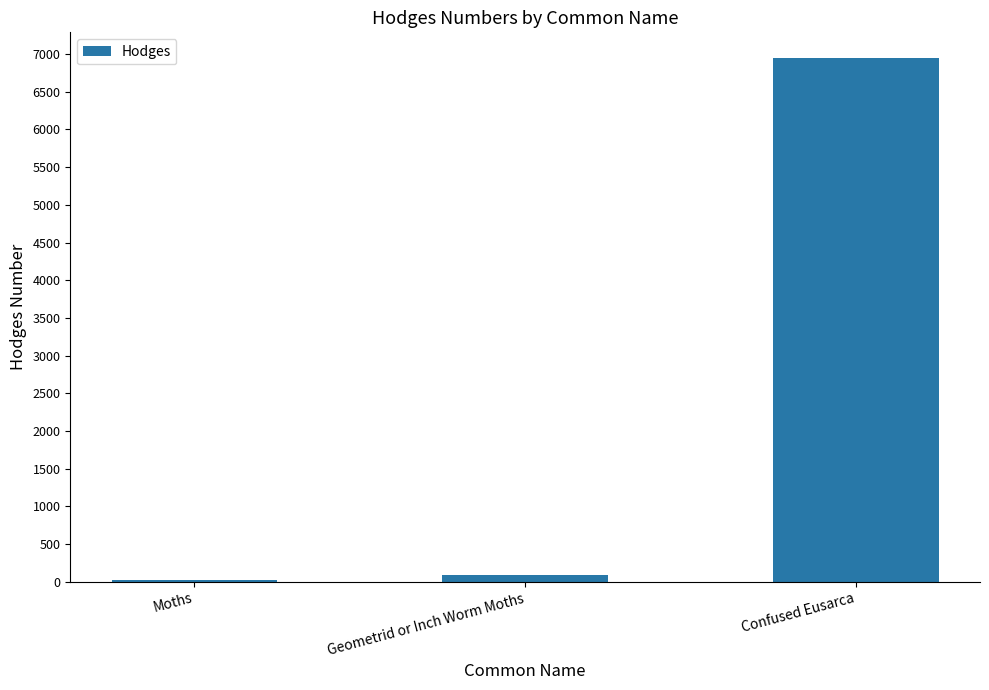

What is the approximate value at Confused Eusarca?

6941.0